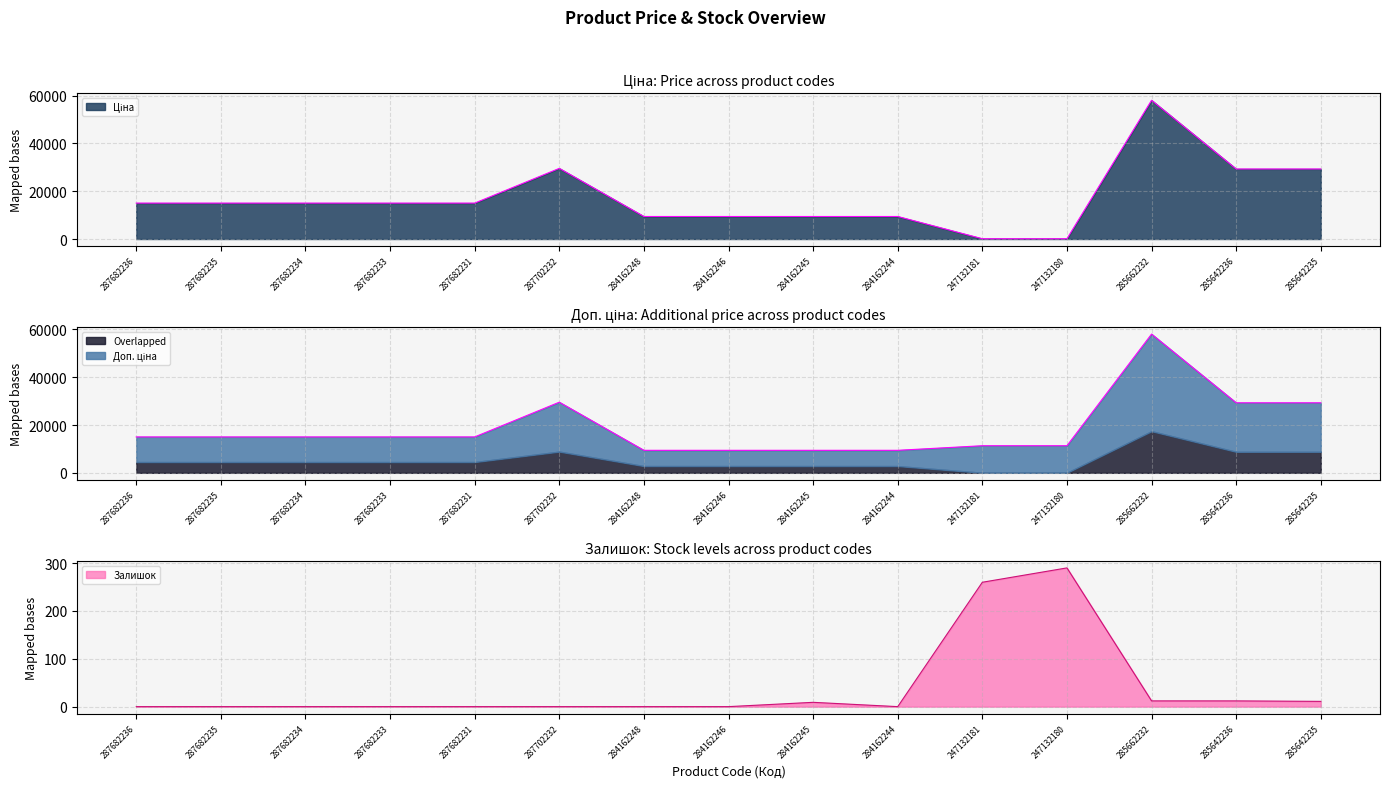

The value of Ціна at 287702232 is 29548.9. True or false?

True